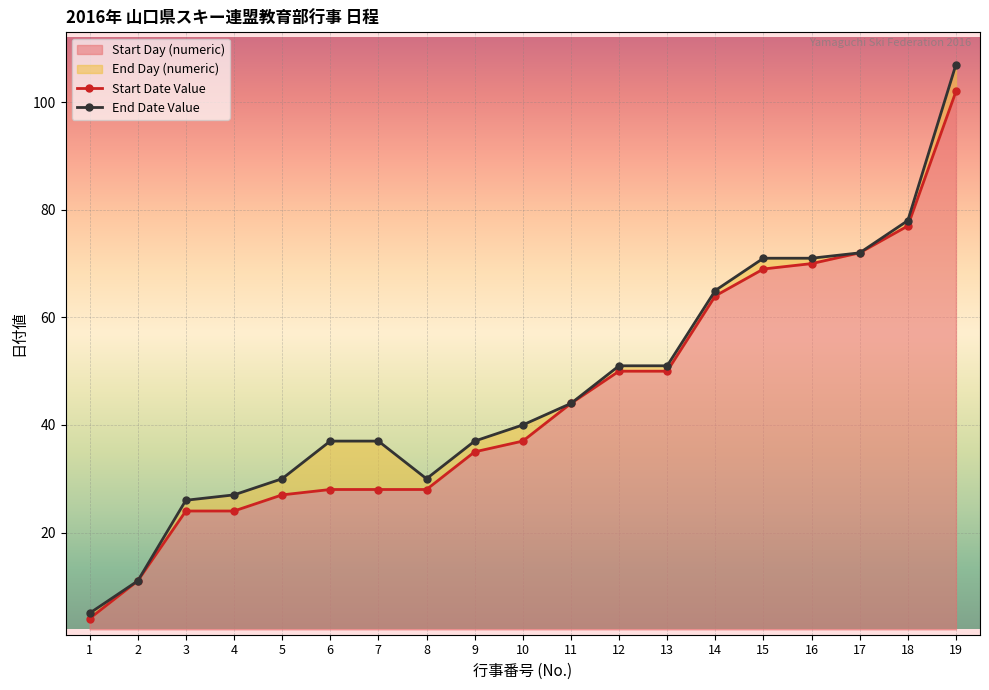

Where is the first local minimum for End Date Value?

8